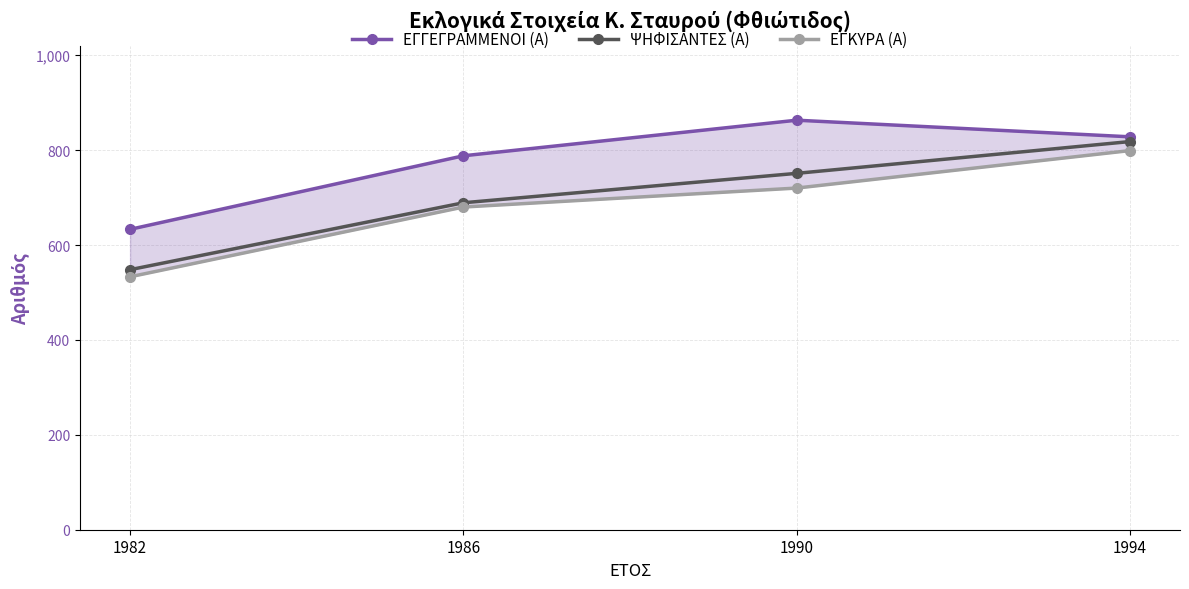

Count the number of categories in the chart.

4